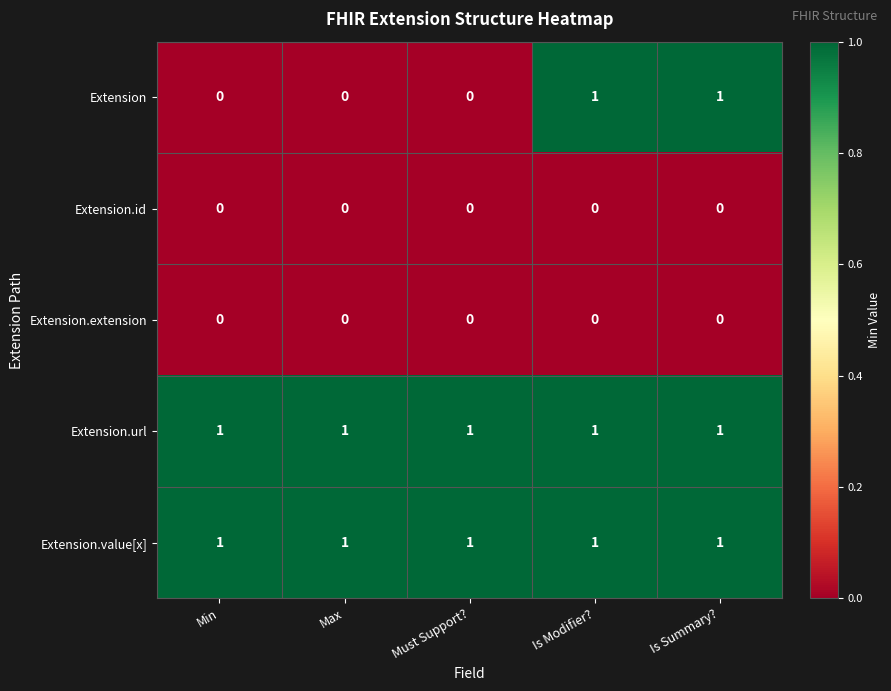

At how many categories does at least one series exceed 0?

5